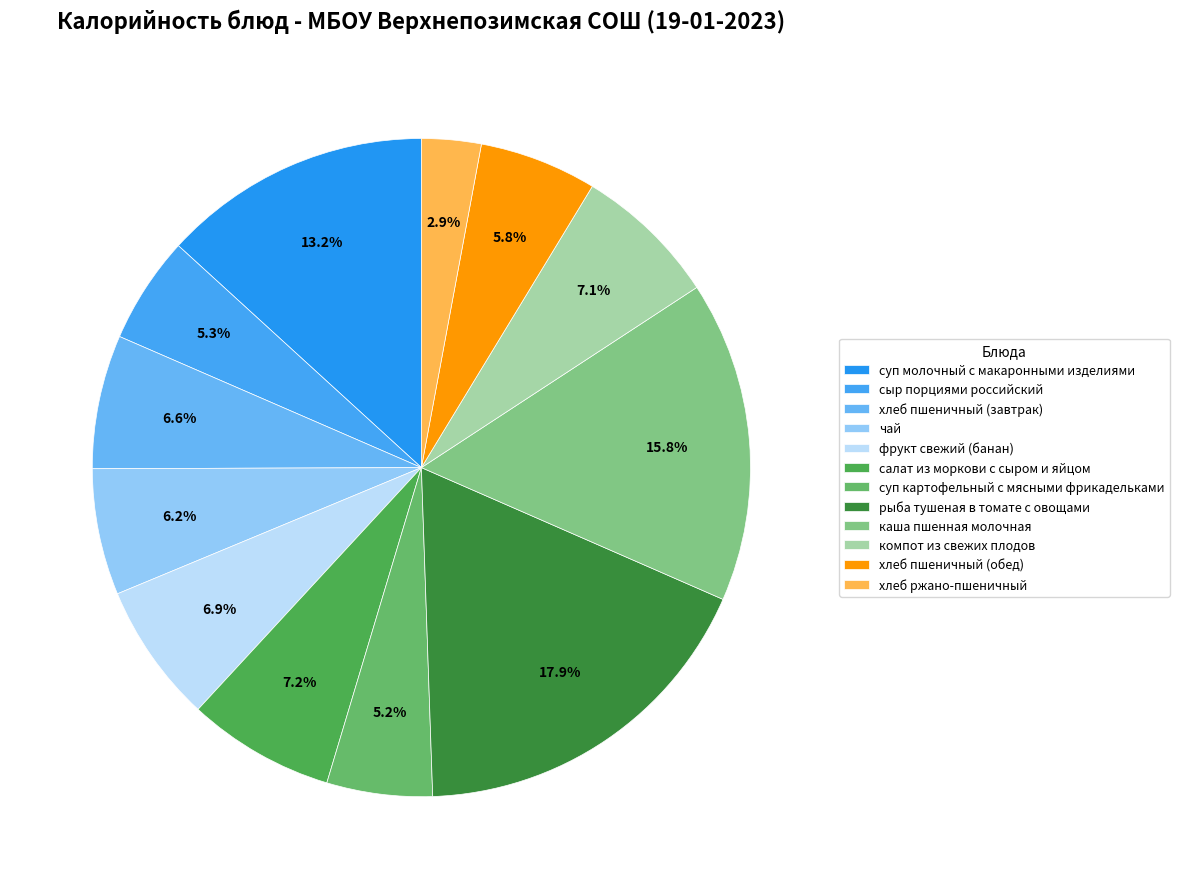

Which category has the smallest portion of the pie?

хлеб ржано-пшеничный